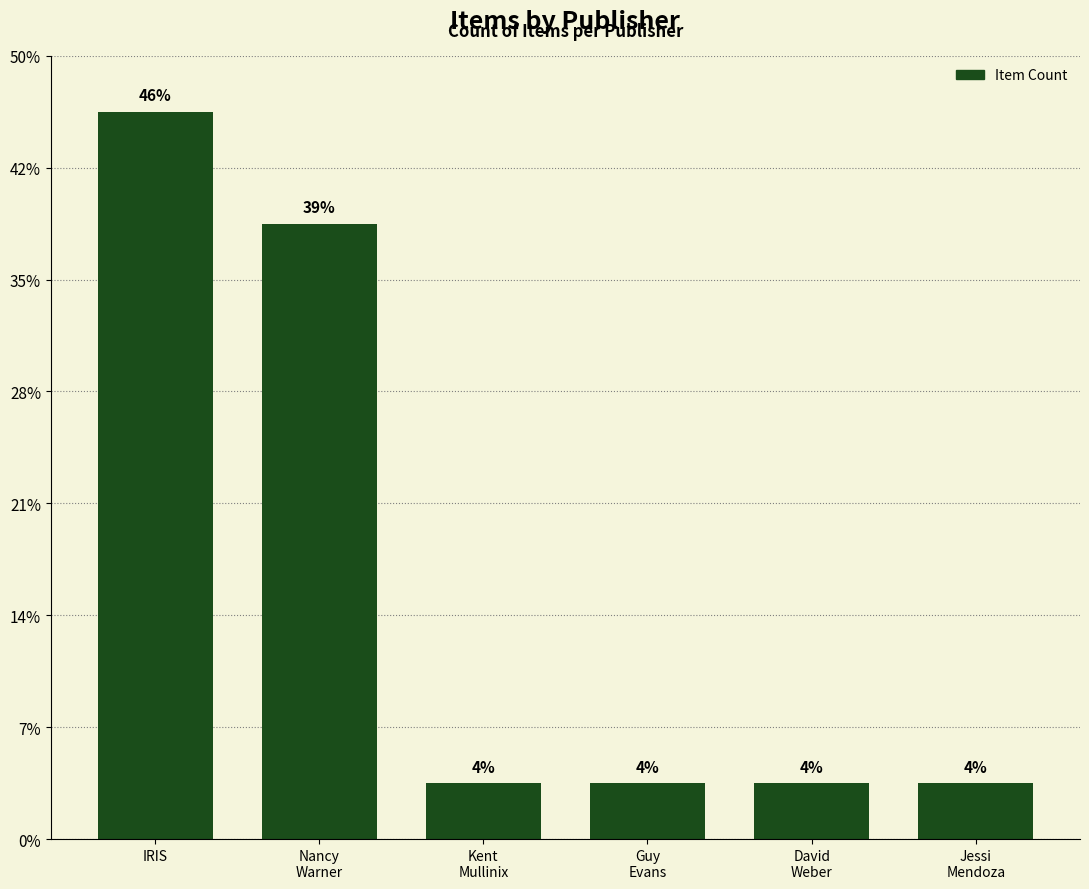

At which category does the chart reach its minimum across all series?

Kent
Mullinix